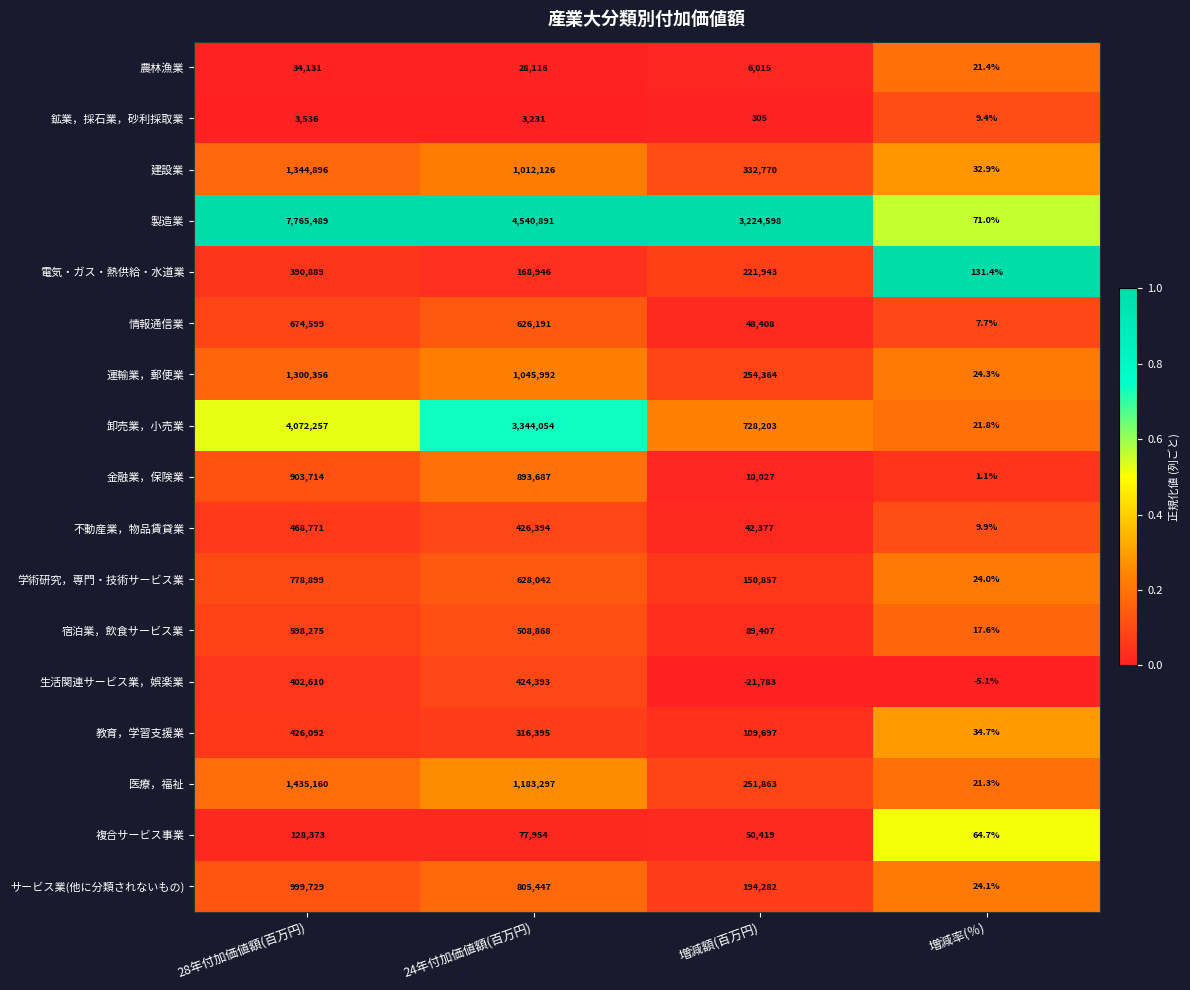

What is the spread (max minus min) of values at 24年付加価値額(百万円)?

4537660.0